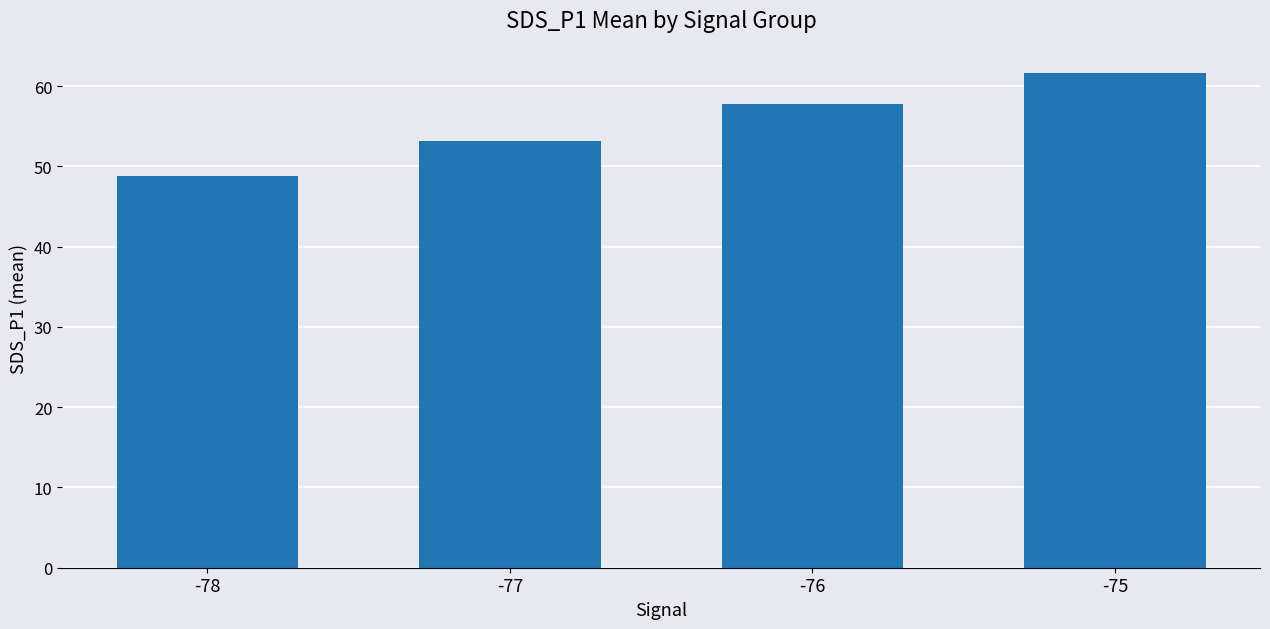

At which category does the chart reach its peak across all series?

-75